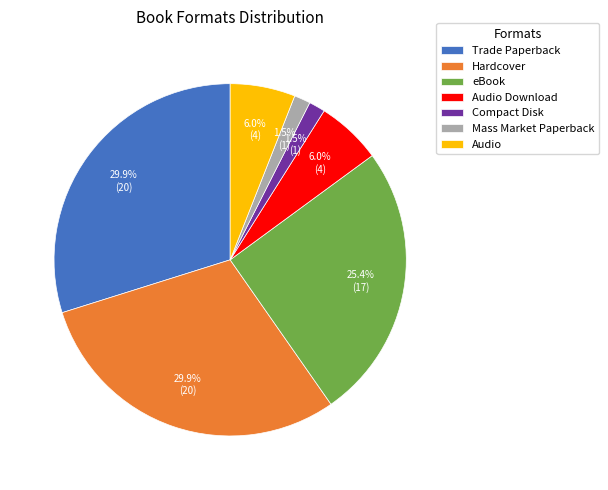

Is there any slice that represents more than half of the pie?

No